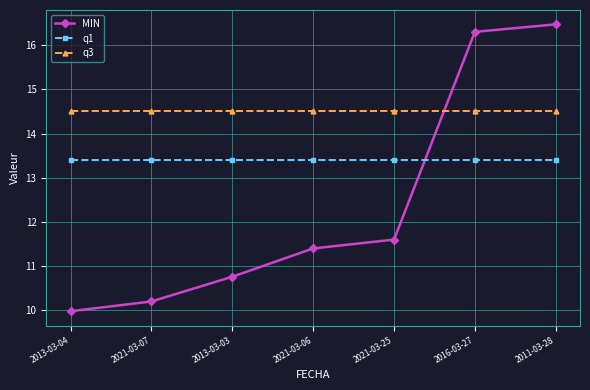

Does the chart display data point markers on the line(s)?

Yes